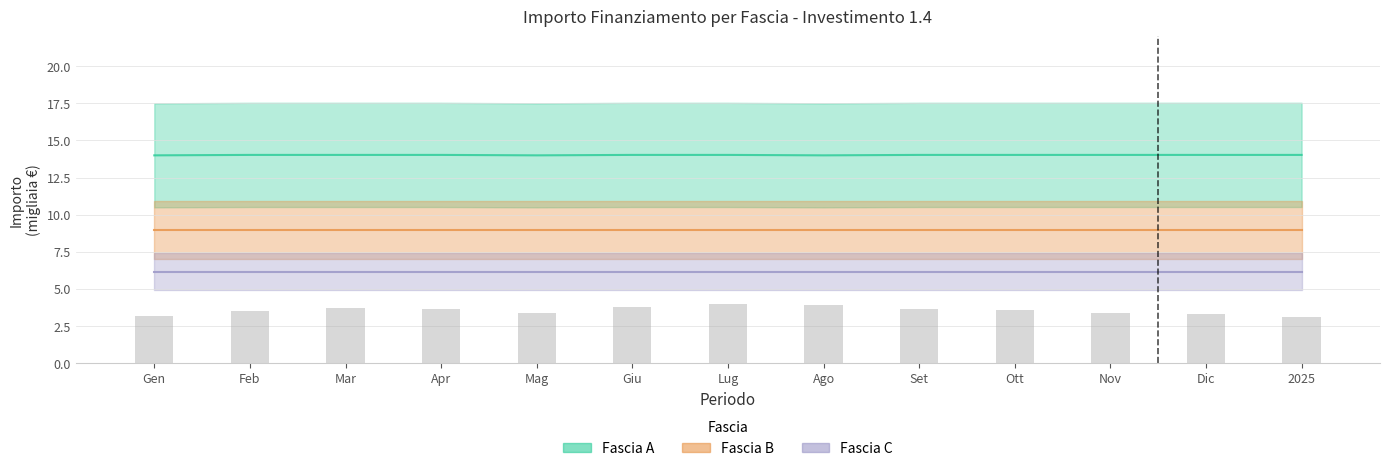

What value does the data have at Mar?

3.7